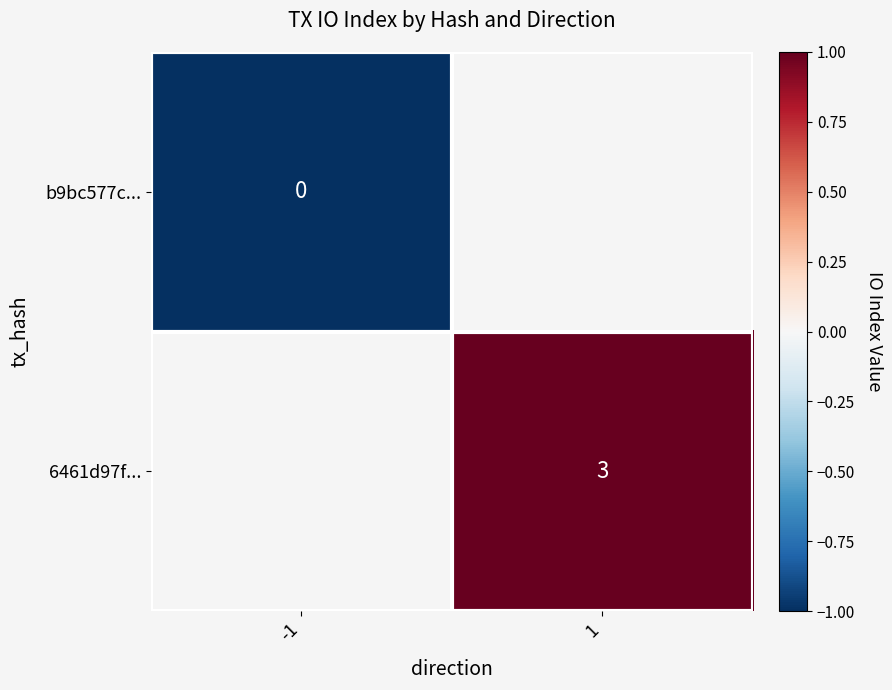

Is the value of b9bc577c... at -1 greater than the value of 6461d97f... at 1?

No